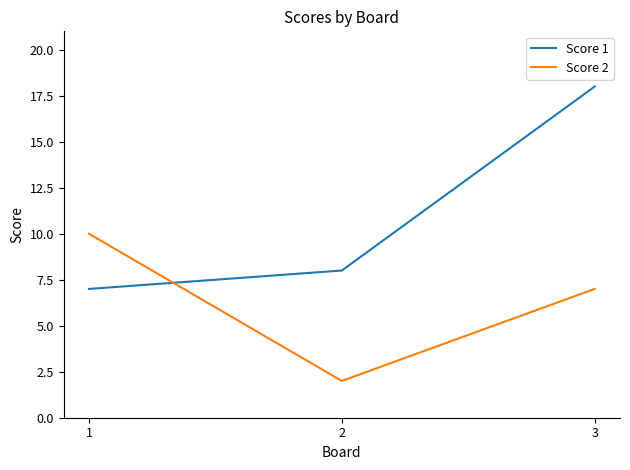

How many categories are shown in the chart?

3